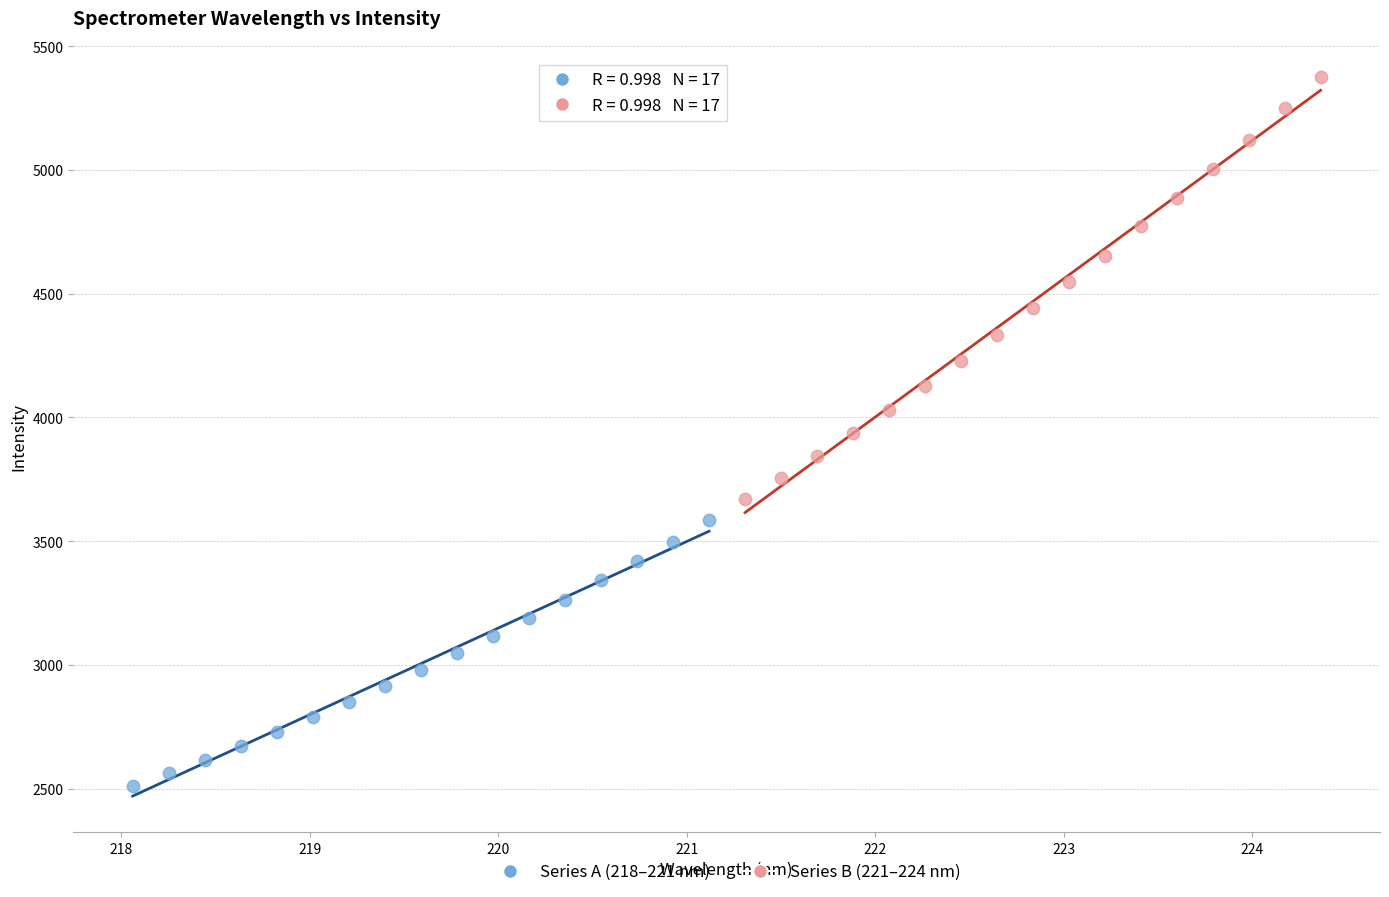

Which series contains the highest Y value?

Series B (221–224 nm)